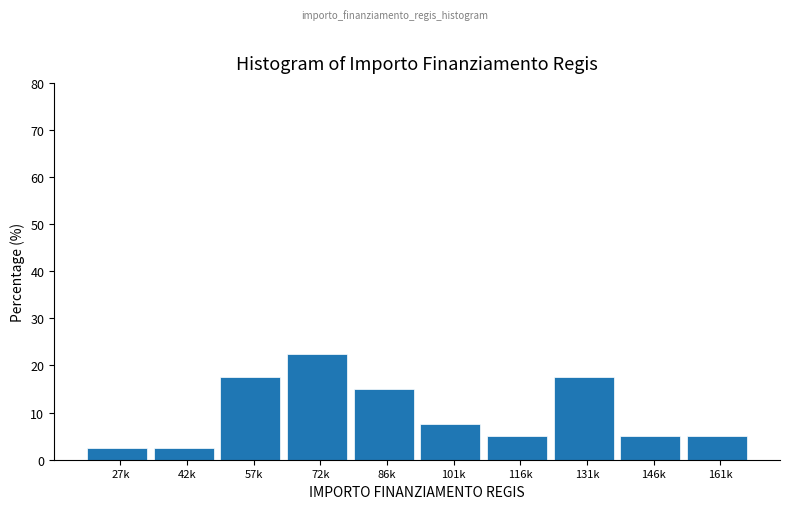

Reading left to right, extract all data points from this chart.

27k=2.5	42k=2.5	57k=17.5	72k=22.5	86k=15.0	101k=7.5	116k=5.0	131k=17.5	146k=5.0	161k=5.0